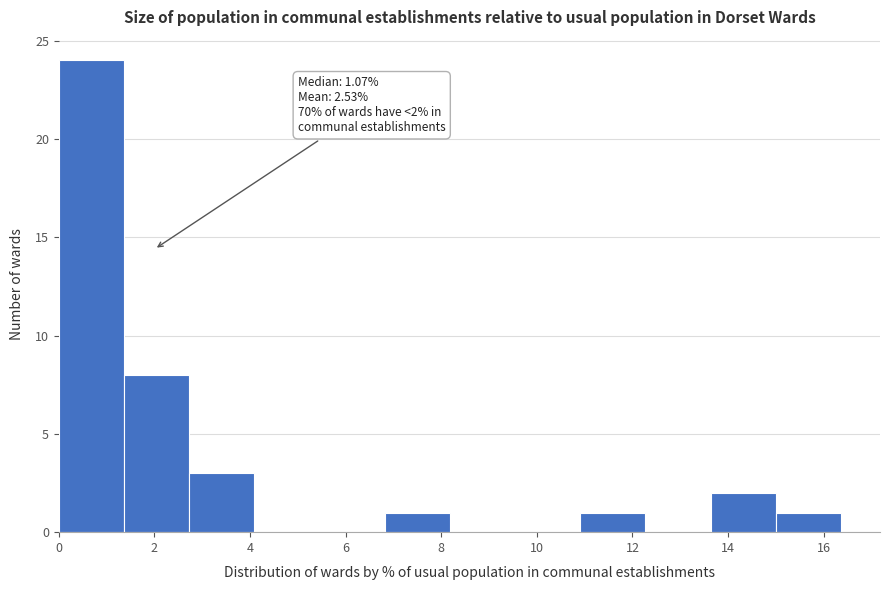

Over which range of the x-axis is the bar tallest?

0.0 to 1.4